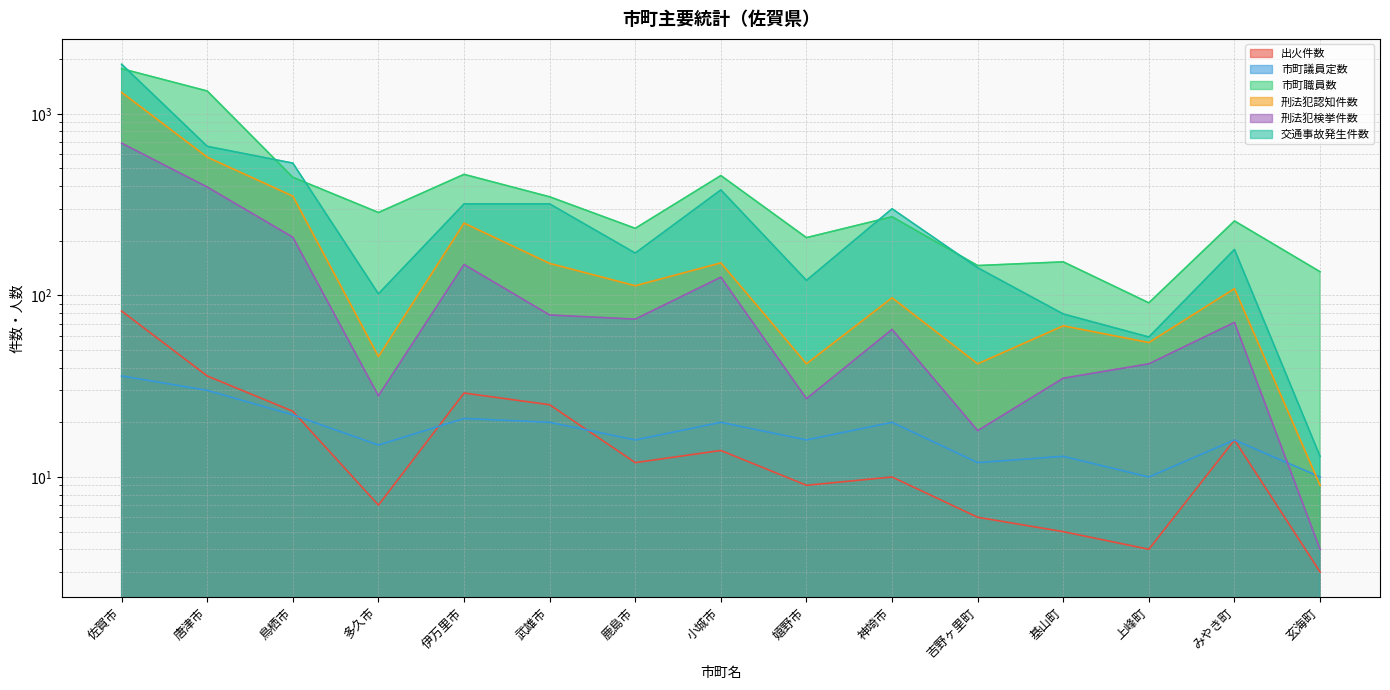

The value of 市町議員定数 at 吉野ヶ里町 is 12. True or false?

True